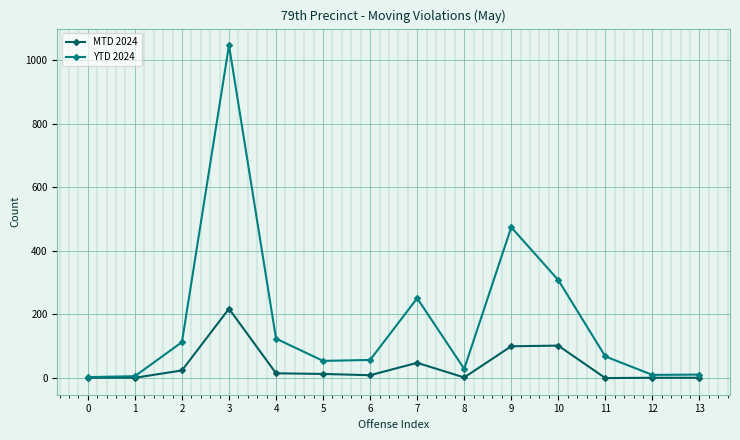

True or false: YTD 2024 has more than 1 points higher than both neighbors.

True